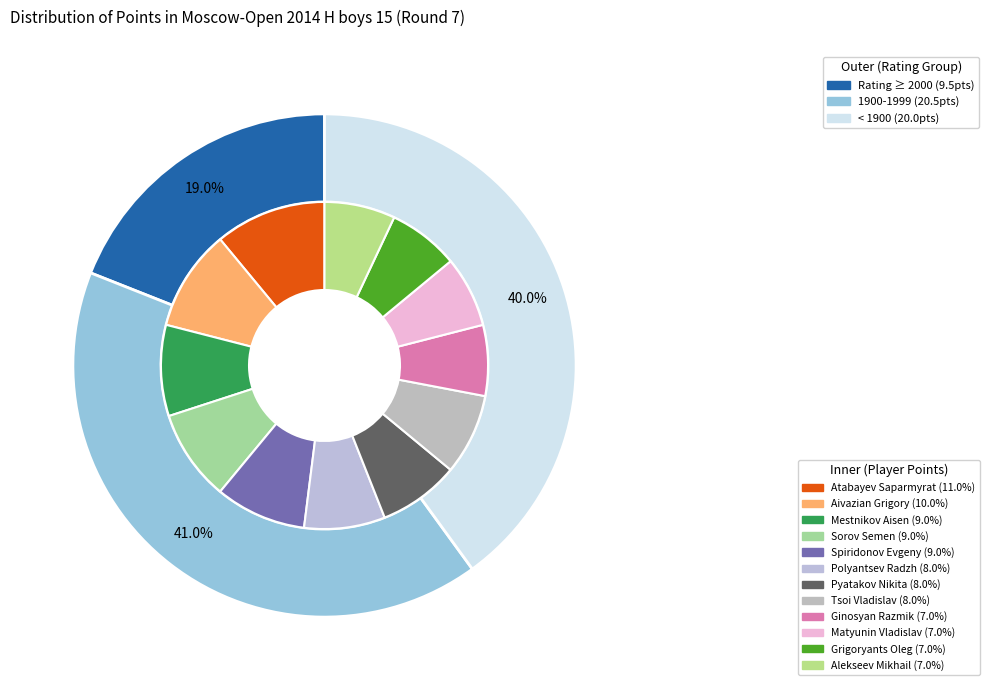

The Sorov Semen slice represents 9% of the pie. True or false?

True